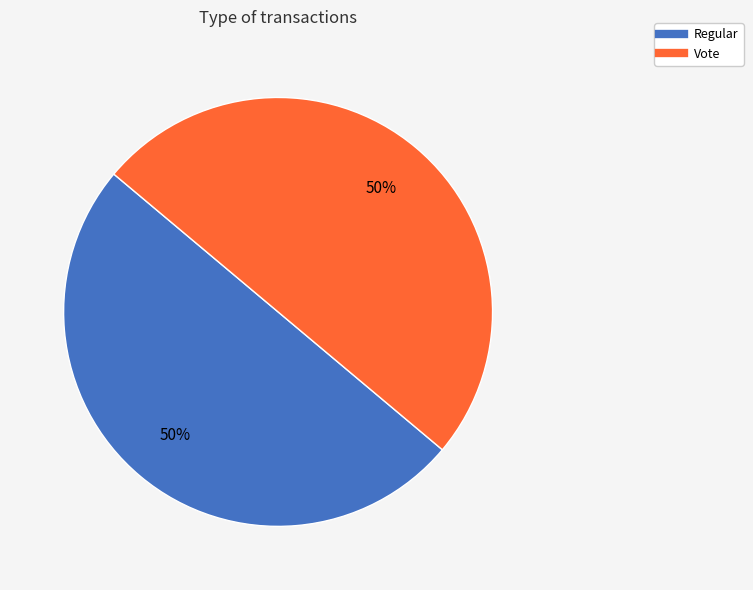

What is the ratio of the value at Regular to the value at Vote?

1.0